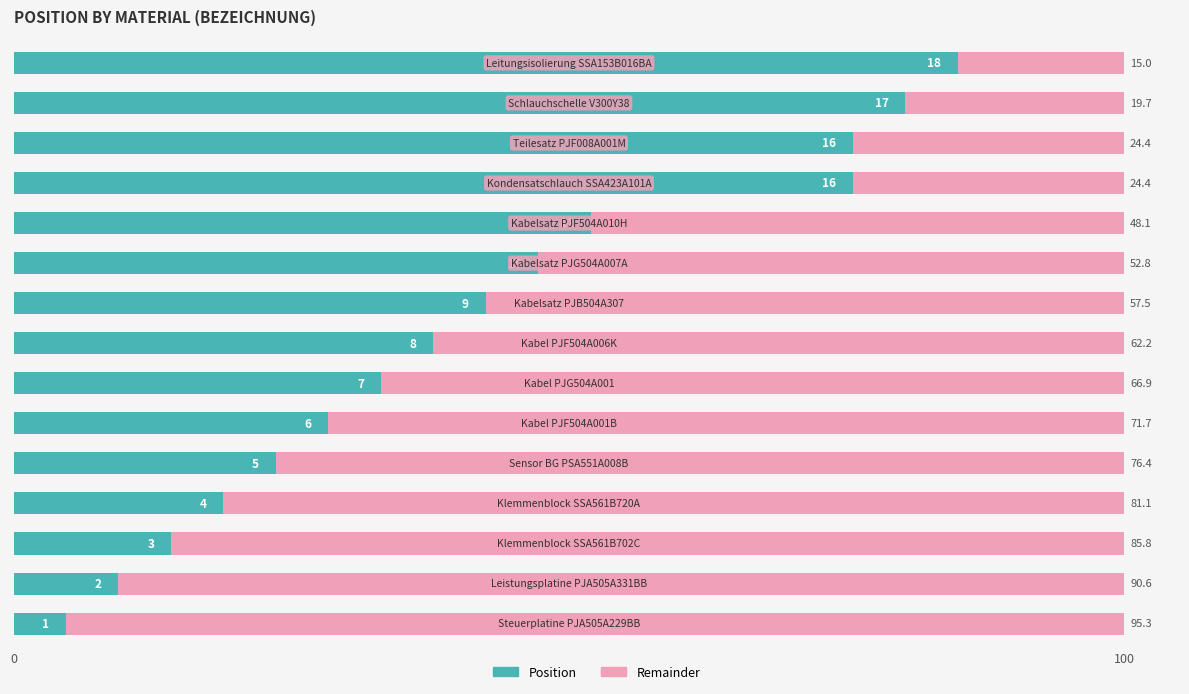

What is the average value of the Position series?

41.9